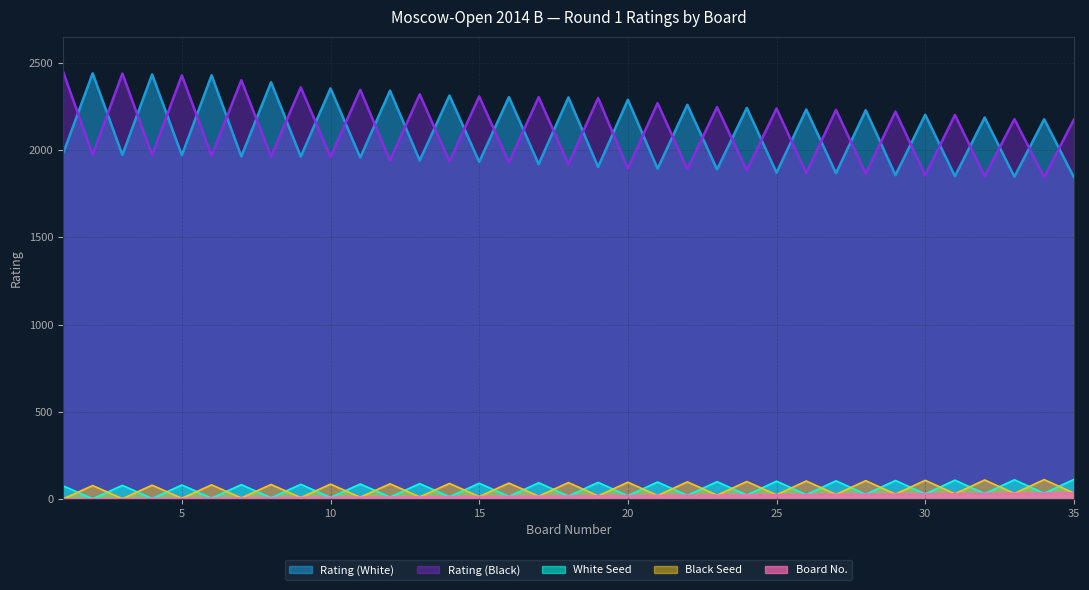

What is the difference between the maximum and second lowest values in the Rating (Black) series?

602